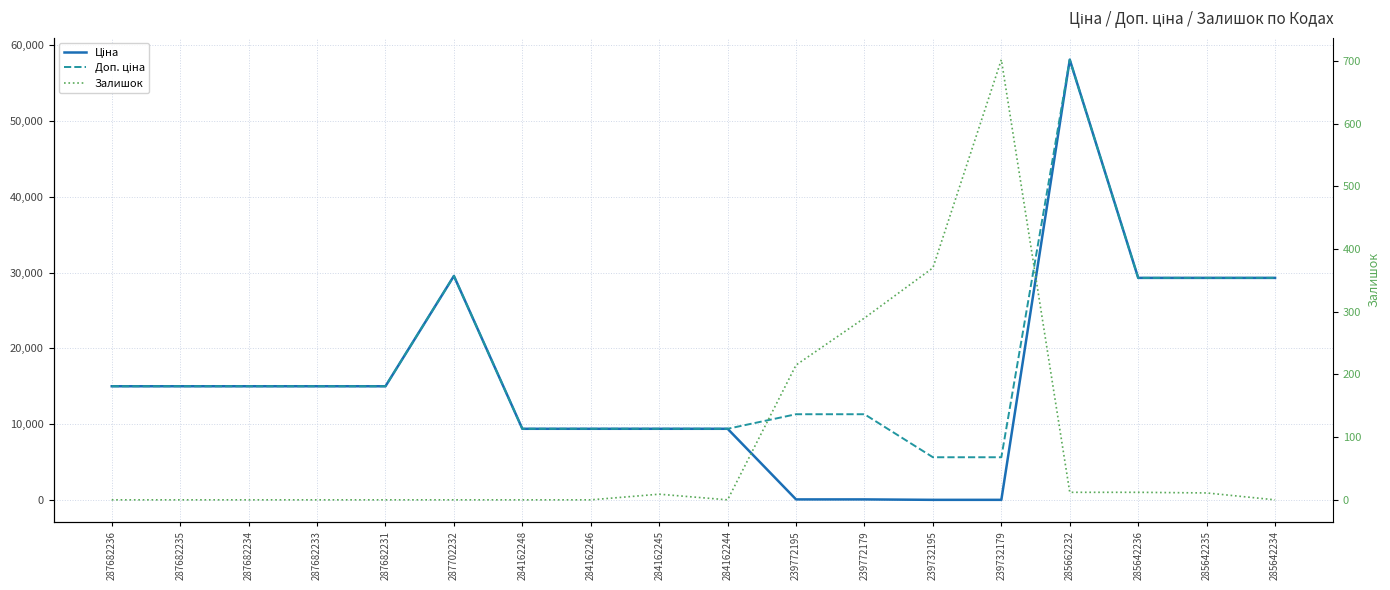

The Доп. ціна series shows 15019.2 at 287682231. True or false?

True